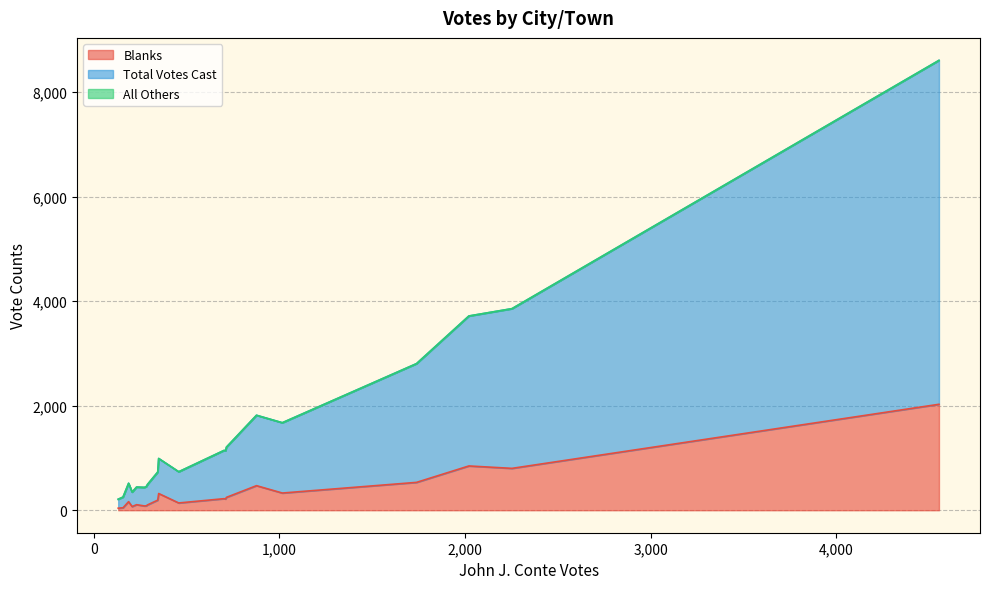

What are all the series names shown in the legend?

Blanks, Total Votes Cast, All Others